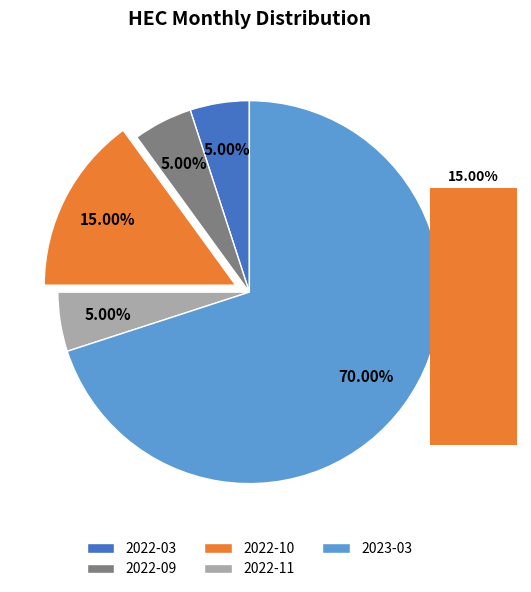

Which category accounts for the majority?

2023-03